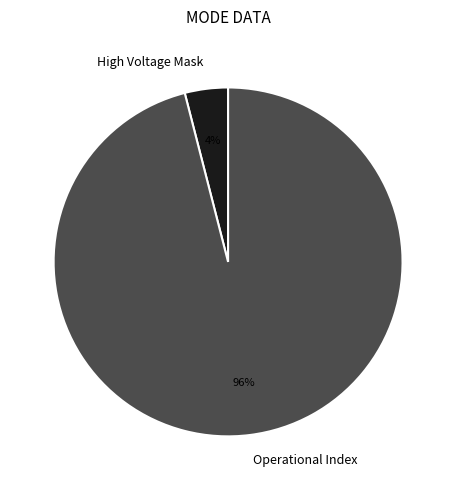

Which category accounts for the majority?

Operational Index